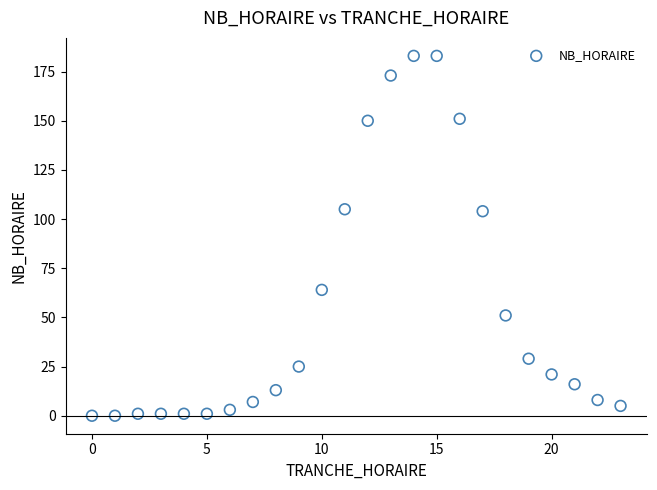

What is the range of X values (max minus min)?

23